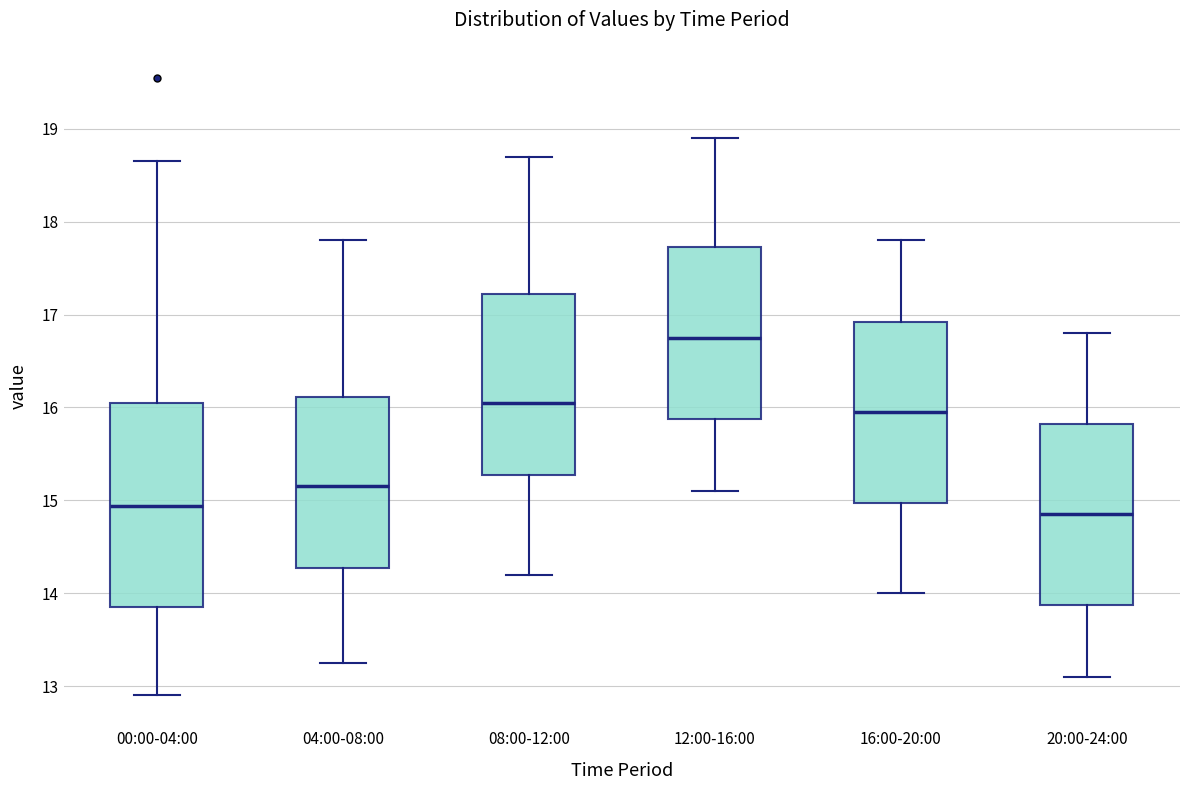

Which box is the tallest, from its lower edge to its upper edge?

00:00-04:00